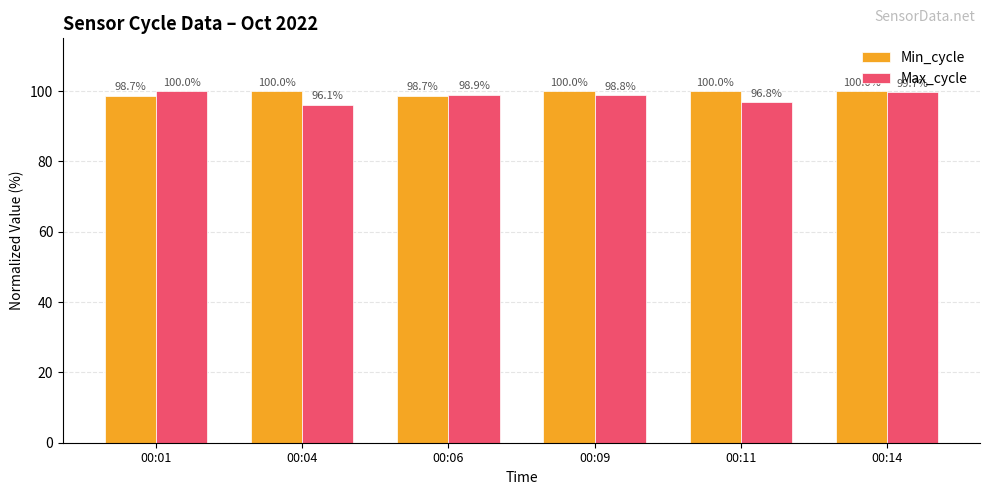

How many values in the Max_cycle series exceed 98?

4